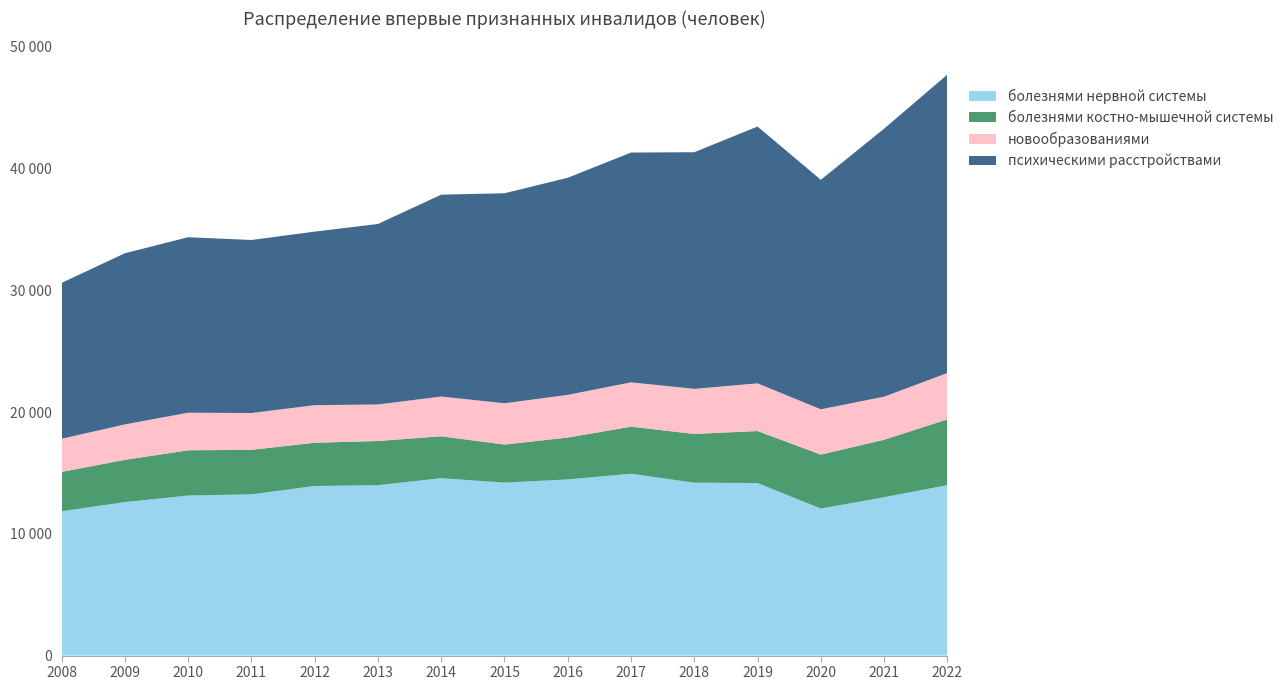

Reading left to right, list all the values displayed in this chart.

болезнями нервной системы: 2008=11853	2009=12601	2010=13143	2011=13241	2012=13925	2013=13995	2014=14566	2015=14203	2016=14465	2017=14932	2018=14197	2019=14167	2020=12071	2021=13002	2022=13996
болезнями костно-мышечной системы: 2008=3229	2009=3470	2010=3716	2011=3652	2012=3551	2013=3624	2014=3442	2015=3125	2016=3437	2017=3866	2018=4003	2019=4271	2020=4433	2021=4721	2022=5400
новообразованиями: 2008=2720	2009=2911	2010=3084	2011=3024	2012=3087	2013=3001	2014=3263	2015=3390	2016=3505	2017=3639	2018=3703	2019=3916	2020=3718	2021=3536	2022=3805
психическими расстройствами: 2008=12800	2009=14053	2010=14409	2011=14208	2012=14249	2013=14819	2014=16575	2015=17243	2016=17825	2017=18867	2018=19428	2019=21086	2020=18844	2021=22003	2022=24506